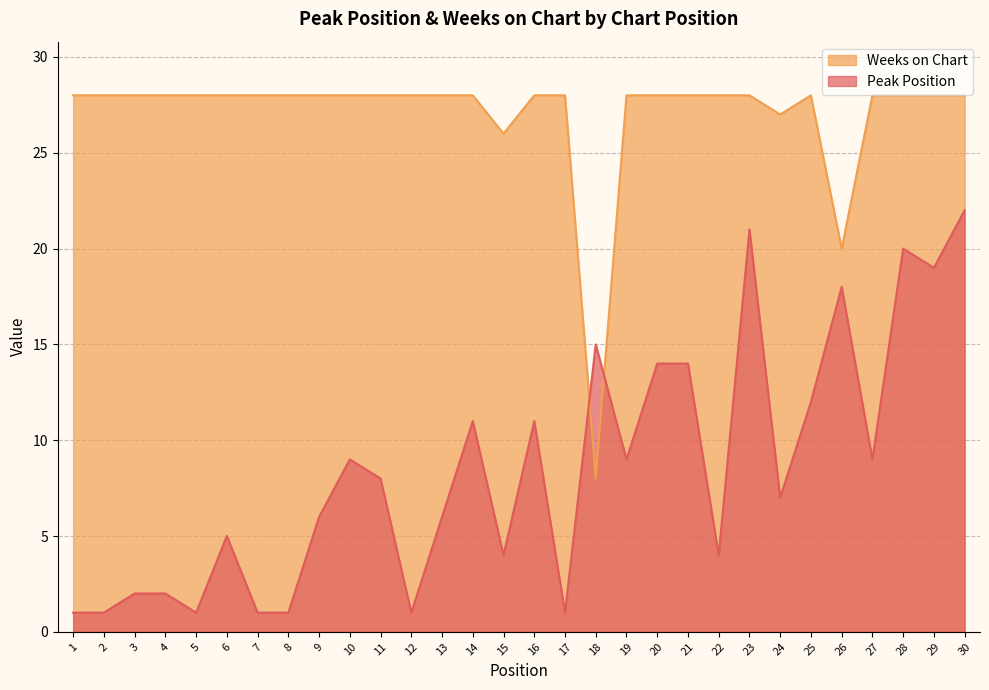

How many lines are shown in the chart?

2